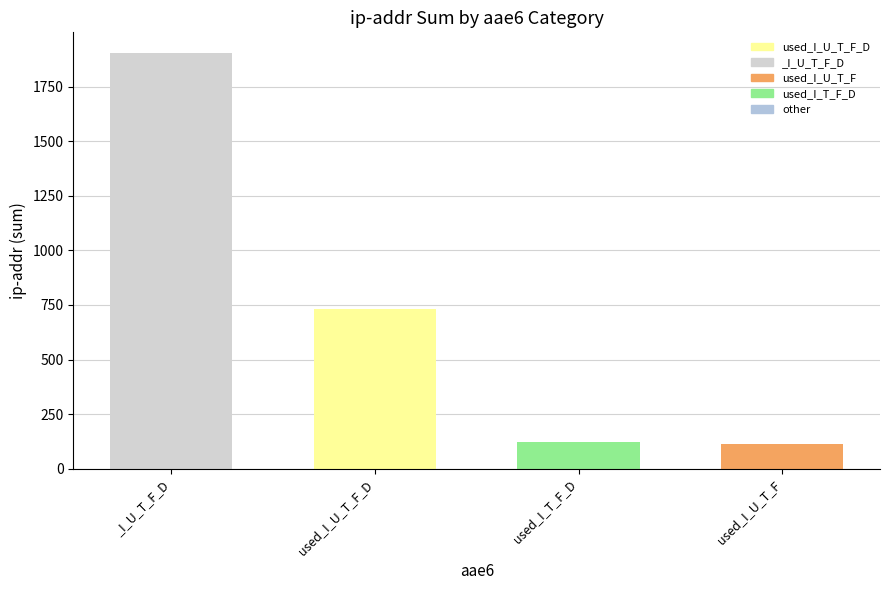

Which label corresponds to the largest value in the chart?

_I_U_T_F_D